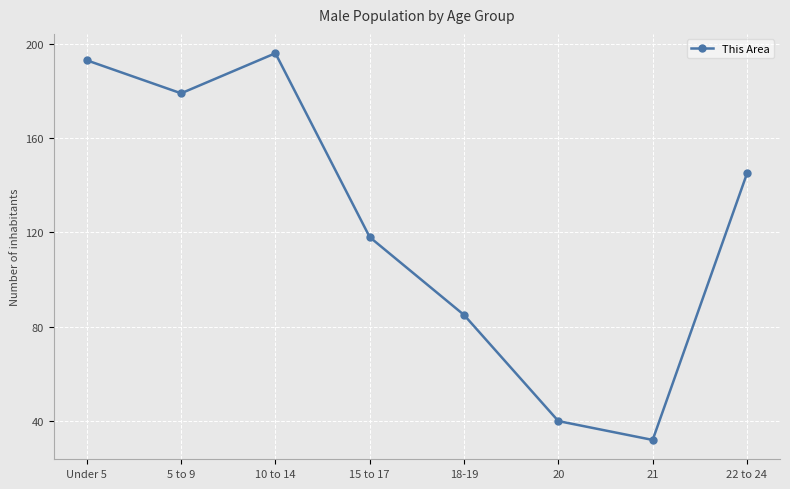

What is the difference between the maximum and second lowest values?

156